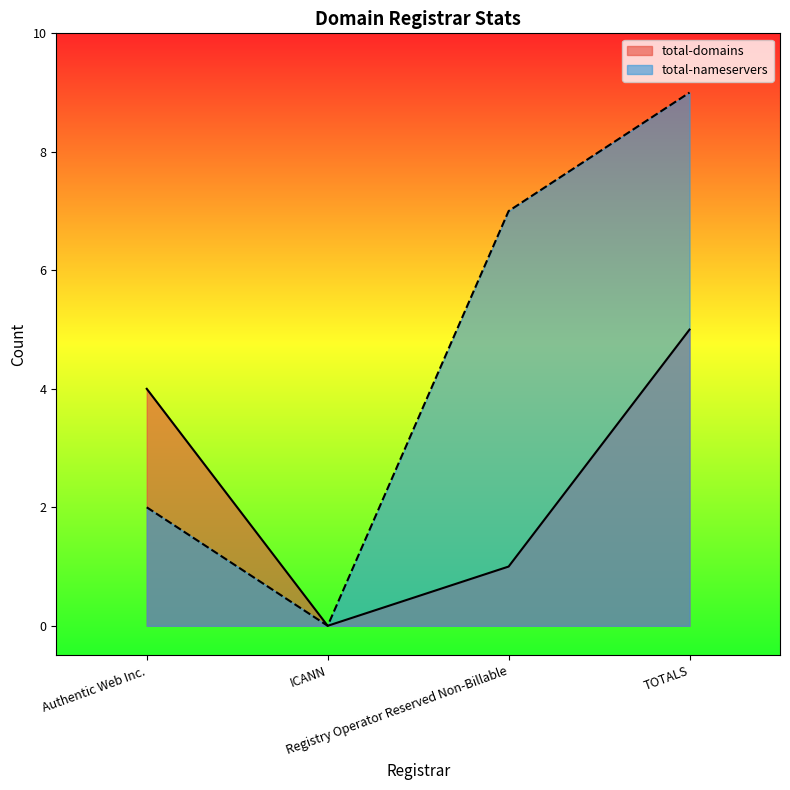

Which has a higher value, Registry Operator Reserved Non-Billable or Authentic Web Inc.?

Authentic Web Inc.